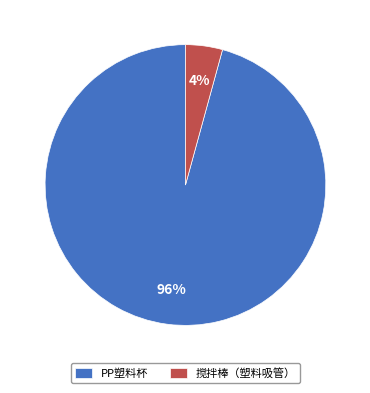

Which slice is the smallest?

搅拌棒（塑料吸管）